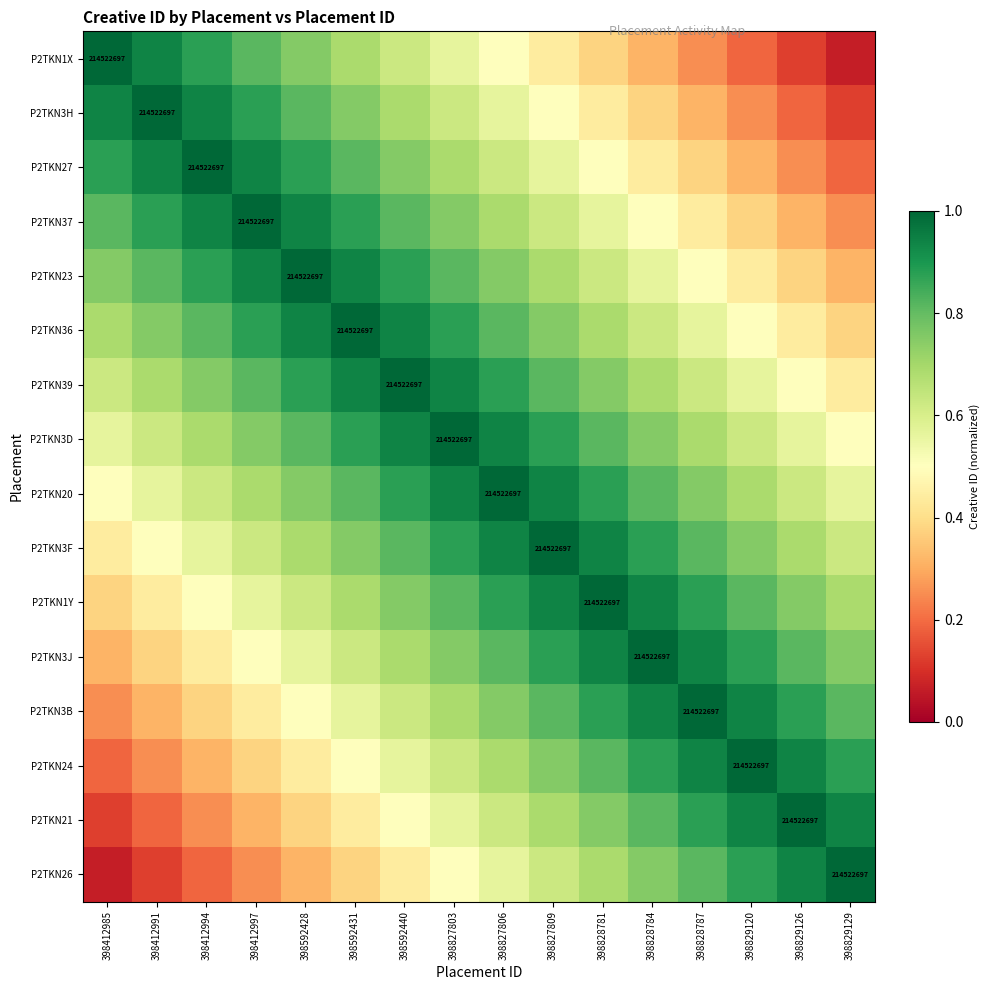

What is the sum of the P2TKN27 values at 398829126 and 398412994?

1.2